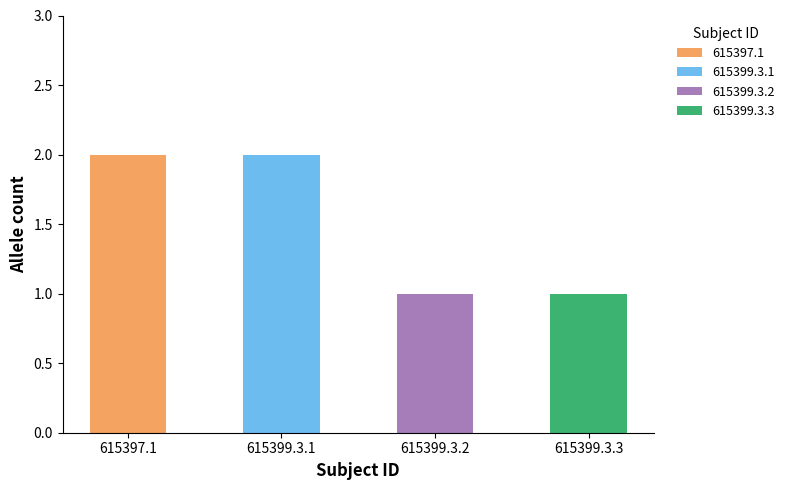

What is the sum of all values?

6